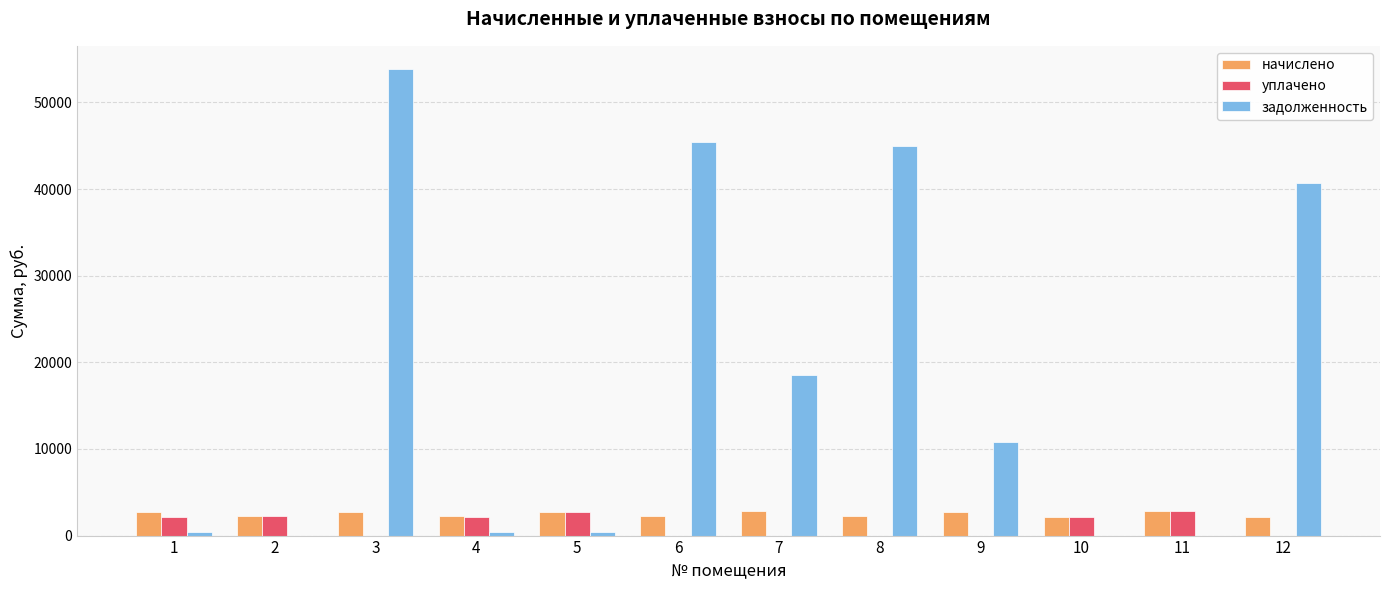

What is the sum of all начислено values?

29901.3